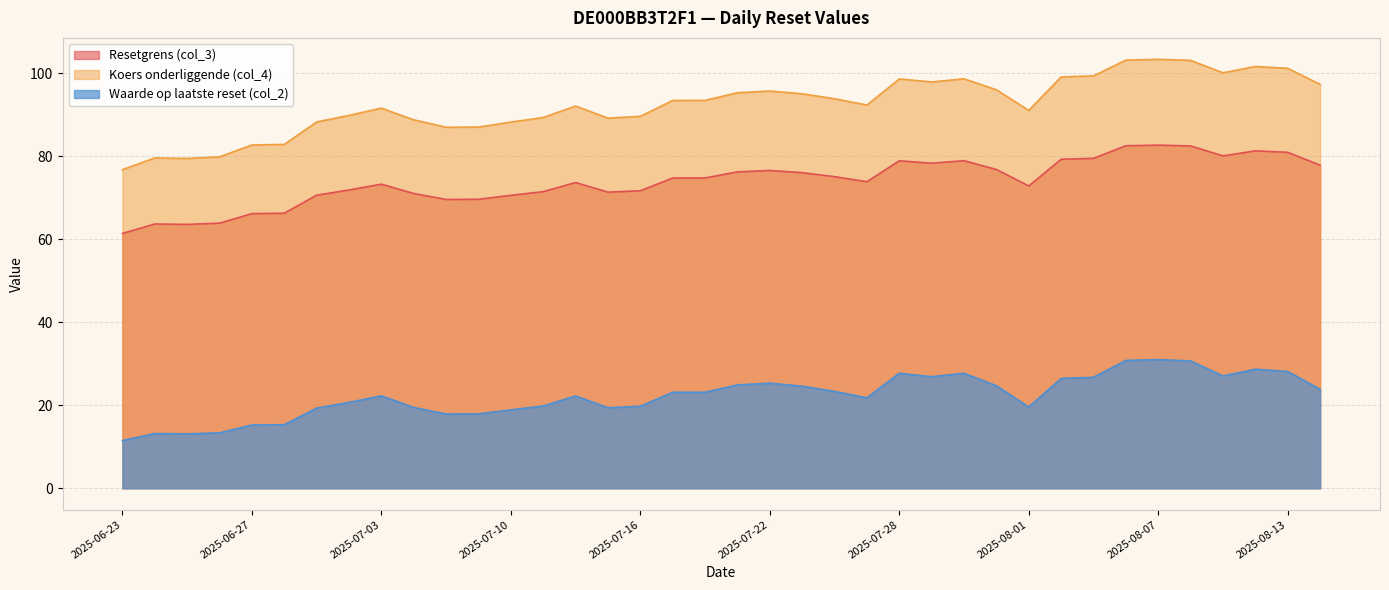

Which series has the largest total across all categories?

Koers onderliggende (col_4)